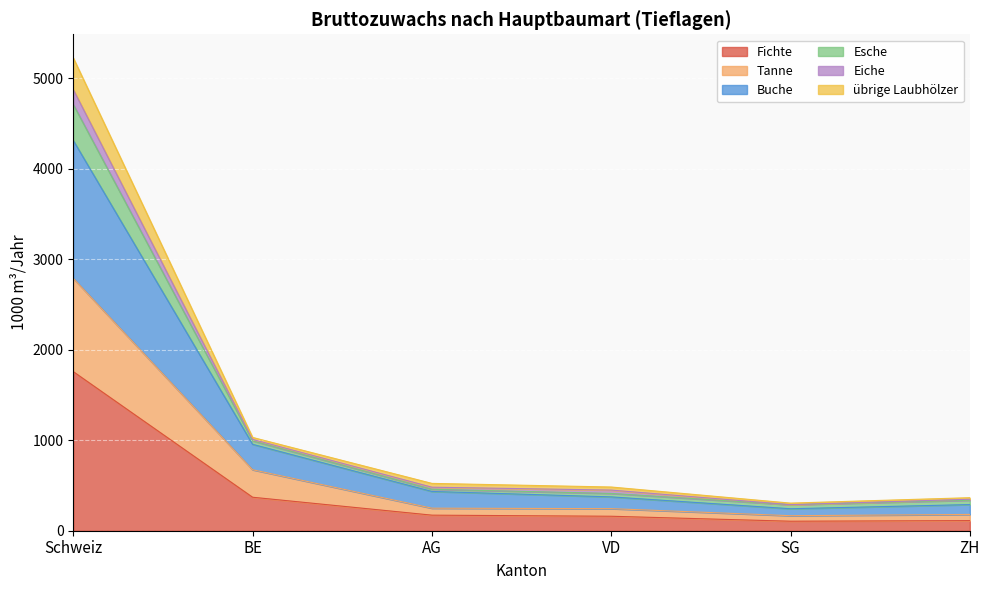

What is the spread (max minus min) of values at SG?

200